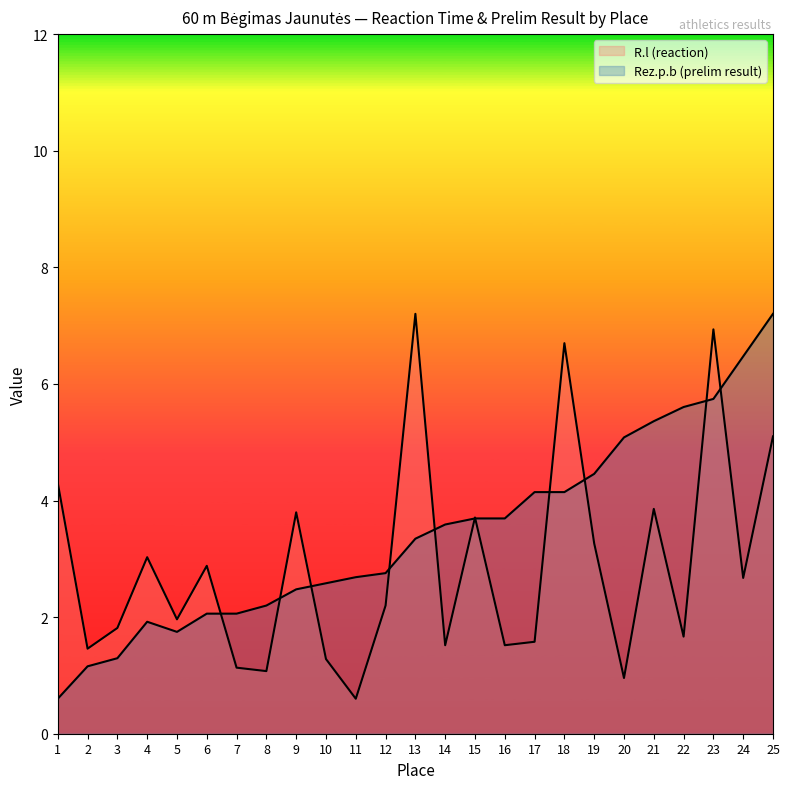

Count the number of data series in this chart.

2